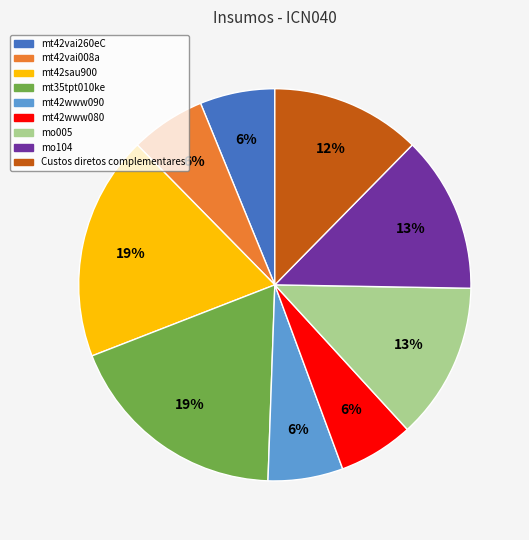

To the nearest percent, what is the combined percentage of mt42www080 and mt35tpt010ke?

25%